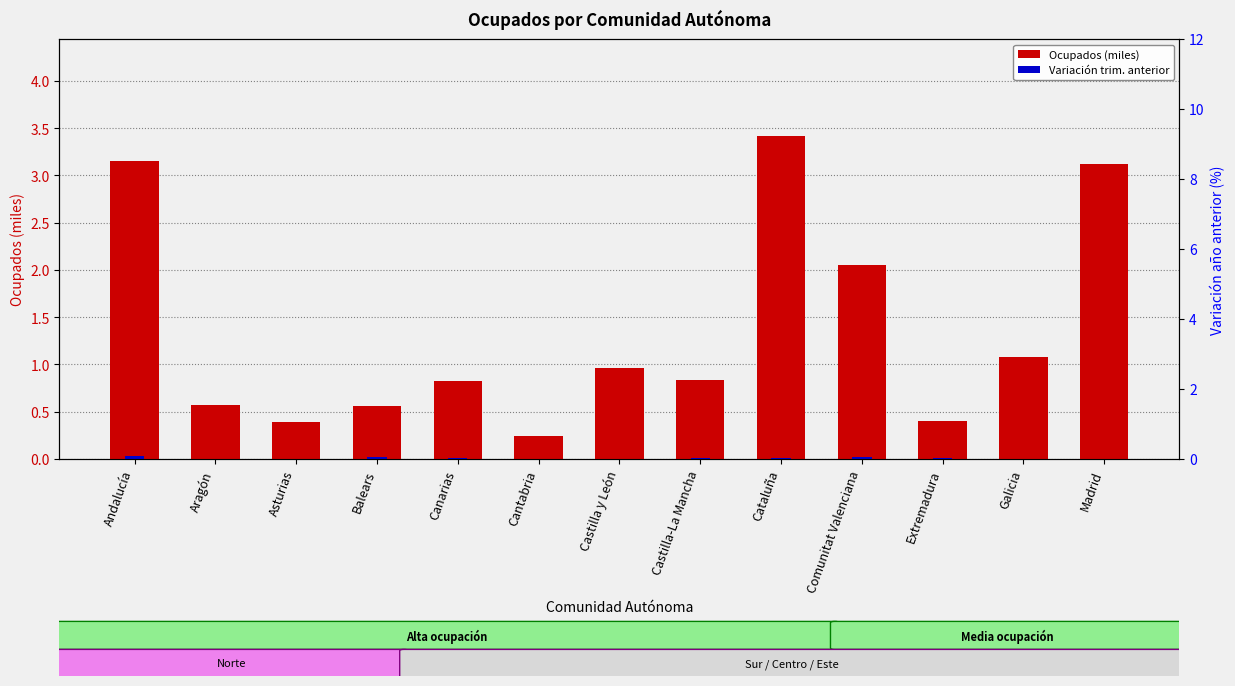

Rank the series by their maximum value, from highest to lowest.

Ocupados (miles), Variación trim. anterior